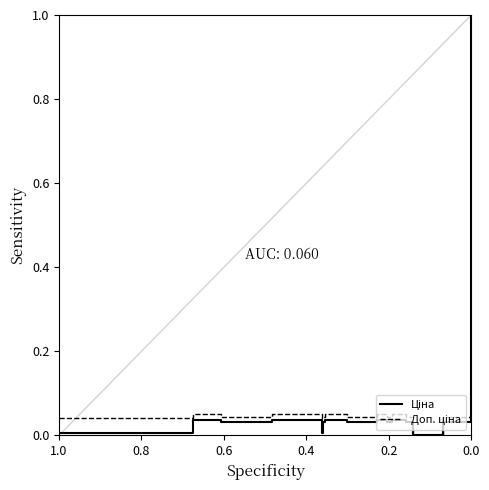

Which series has the largest range (max minus min)?

Ціна